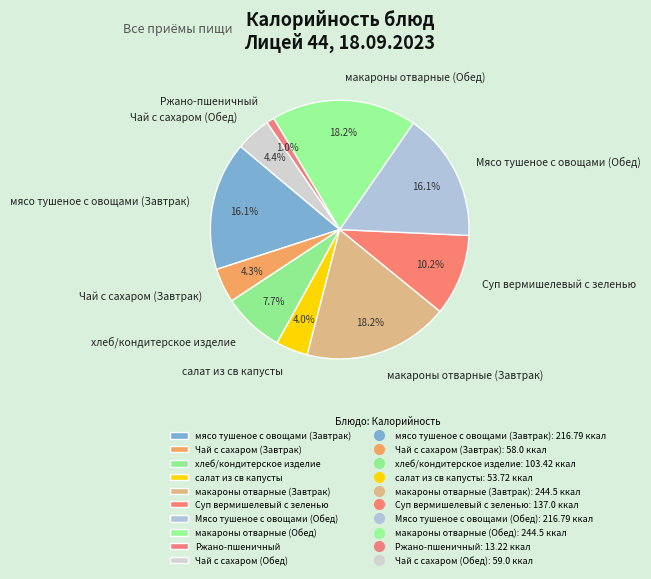

What percentage is the макароны отварные (Обед) slice, to the nearest percent?

18%